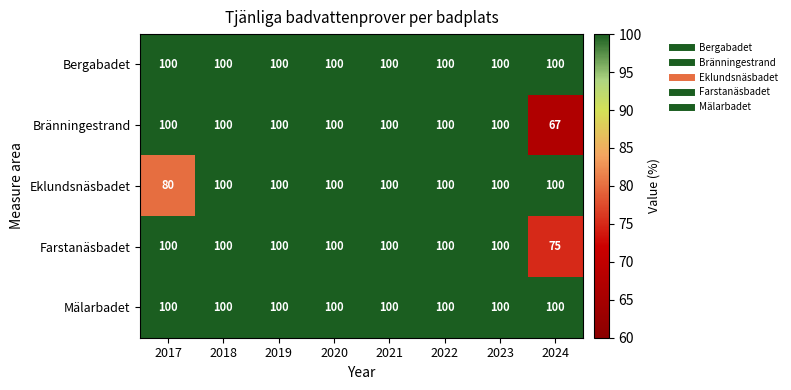

Between 2017 and 2022, which series saw the biggest shift?

Eklundsnäsbadet